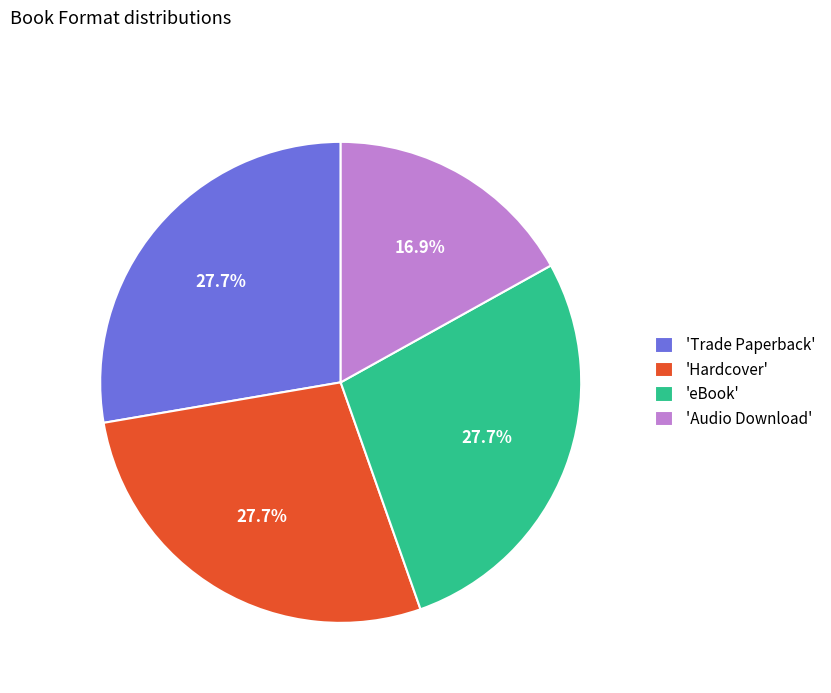

Approximately how many times larger is the value at 'Hardcover' compared to 'eBook'?

1.0